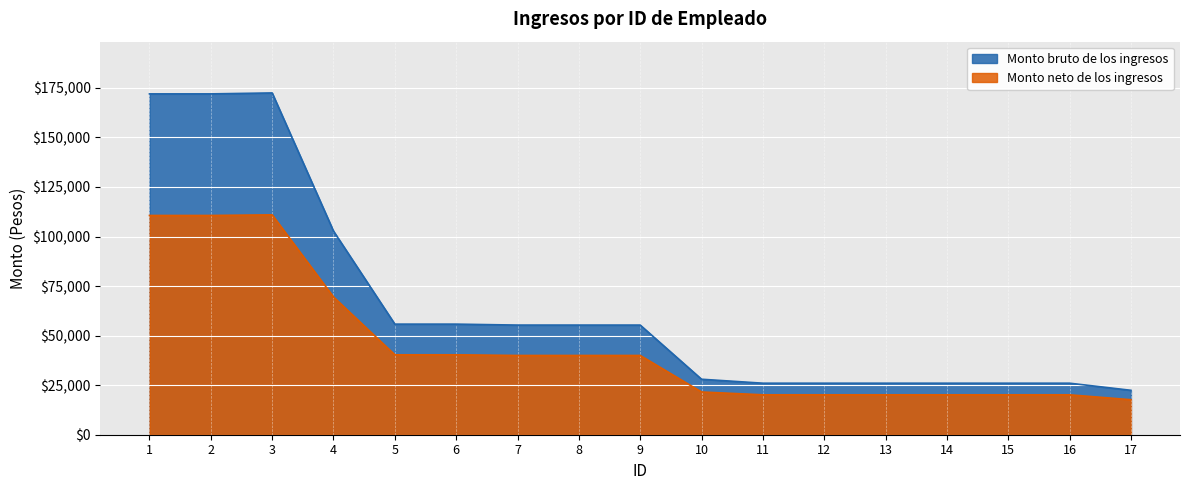

Which category has the highest value in the Monto bruto de los ingresos series?

3